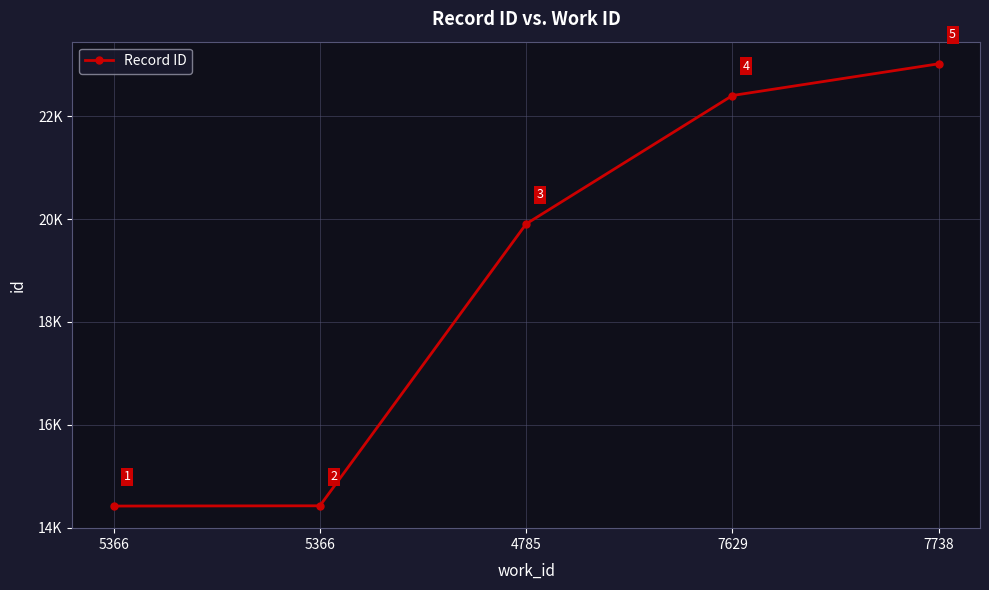

What is the change in value from 5366 to 7738?

+8597